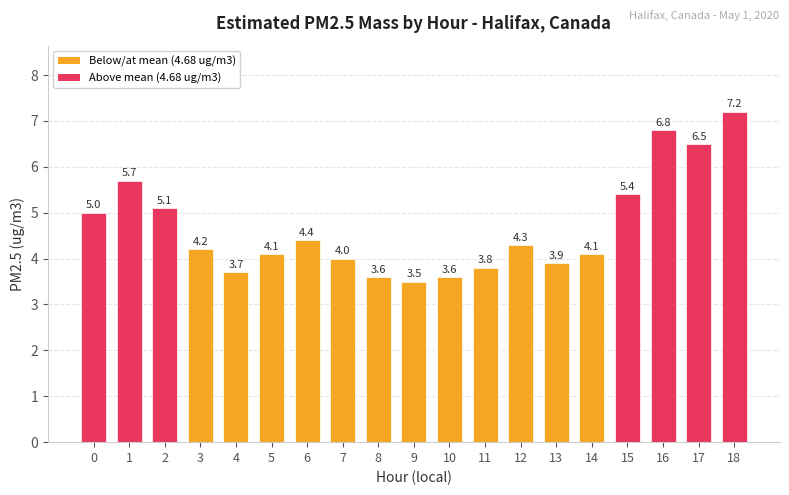

What is the value of the 3rd bar from the left?

5.1